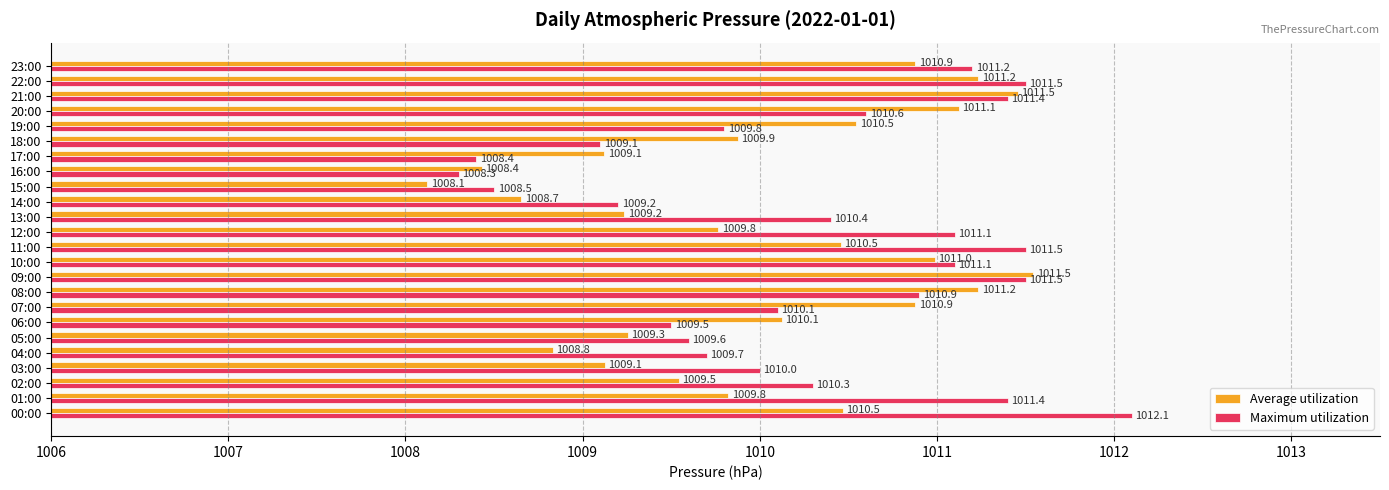

Which series has the widest spread of values?

Maximum utilization